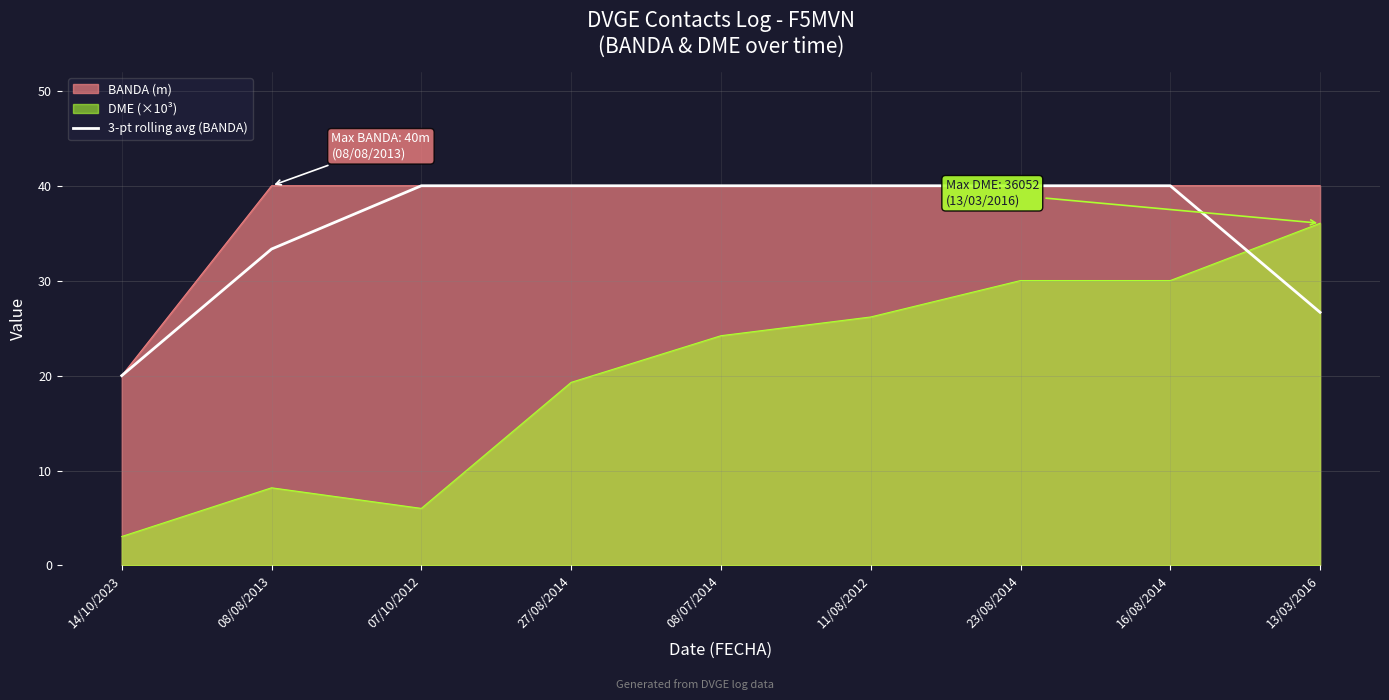

Reading left to right, transcribe all the data shown in this chart.

14/10/2023=20.0	08/08/2013=33.3	07/10/2012=40.0	27/08/2014=40.0	08/07/2014=40.0	11/08/2012=40.0	23/08/2014=40.0	16/08/2014=40.0	13/03/2016=26.7